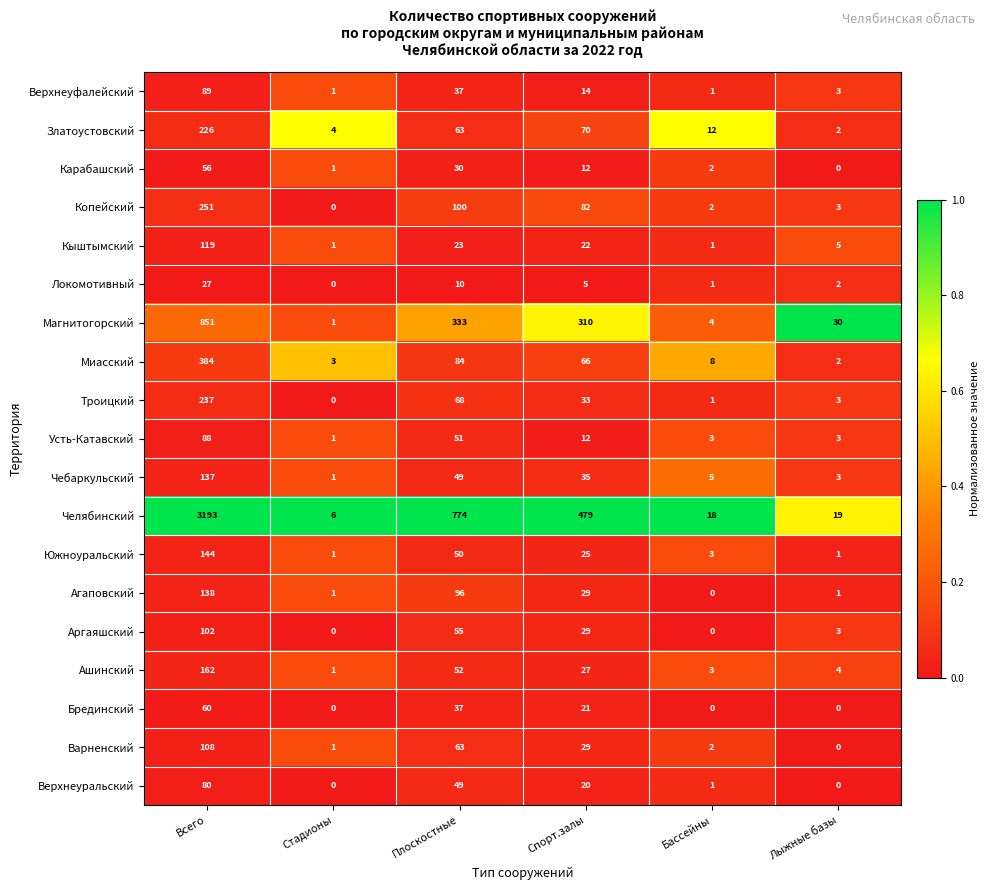

Rank the series by their maximum value, from lowest to highest.

Локомотивный, Карабашский, Брединский, Верхнеуральский, Усть-Катавский, Верхнеуфалейский, Аргаяшский, Варненский, Кыштымский, Чебаркульский, Агаповский, Южноуральский, Ашинский, Златоустовский, Троицкий, Копейский, Миасский, Магнитогорский, Челябинский